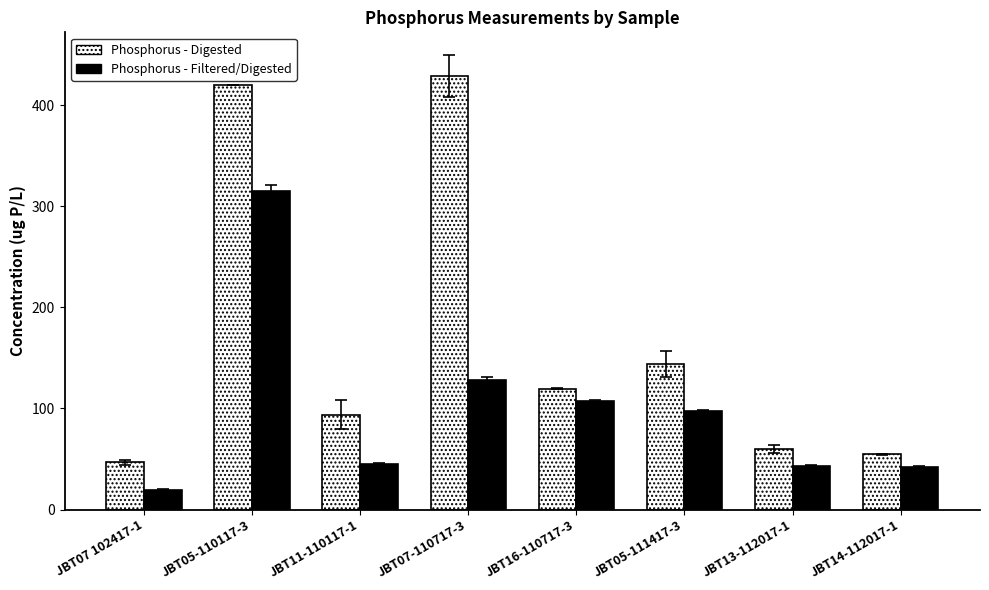

What is the label of the 5th bar from the right?

JBT07-110717-3